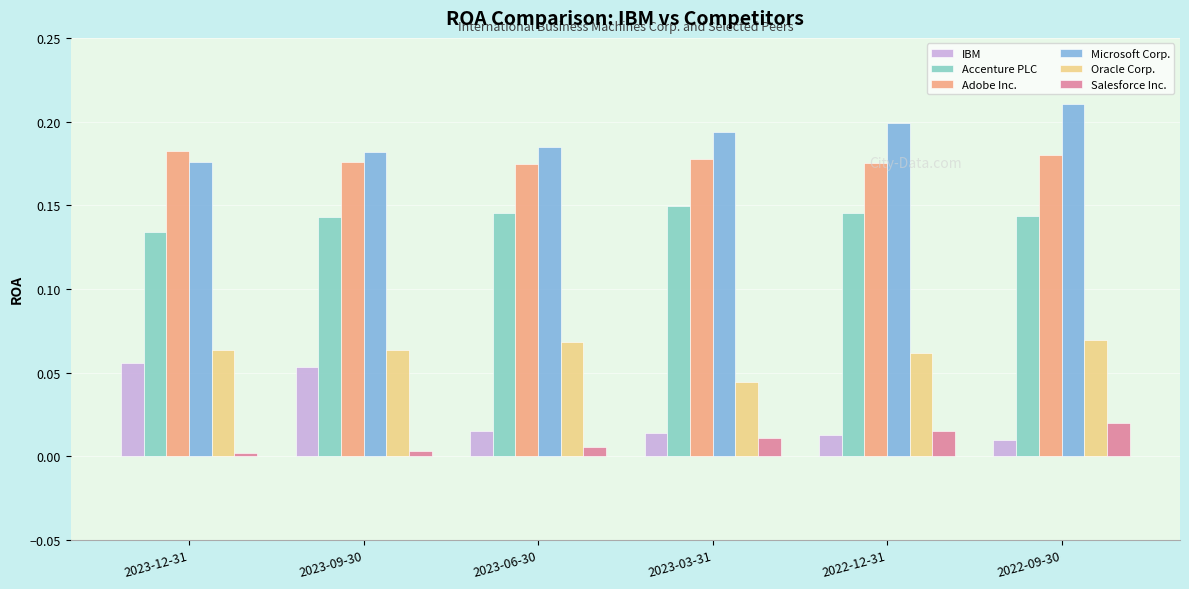

How many IBM values are between 0 and 1?

6